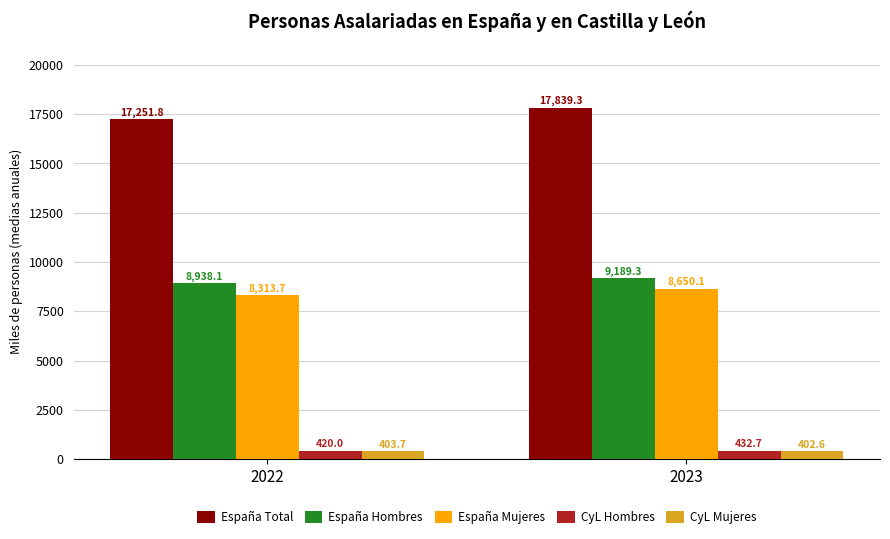

What is the sum of all España Mujeres values?

16963.8